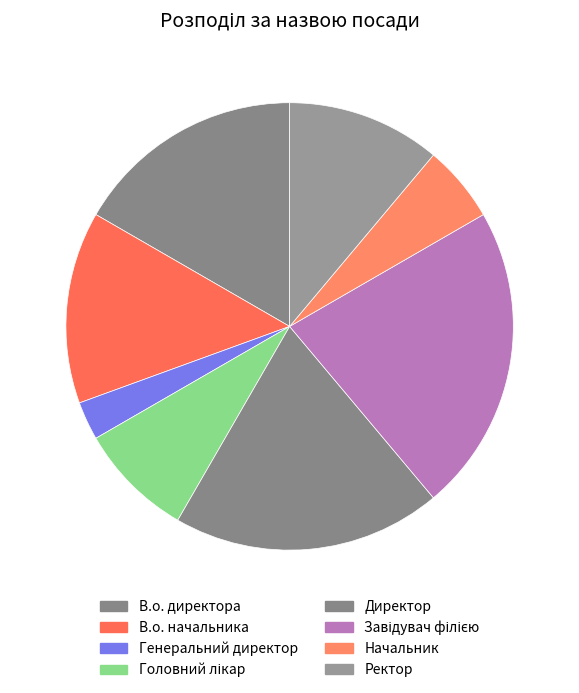

To the nearest percent, what percentage of the pie is Головний лікар?

8%